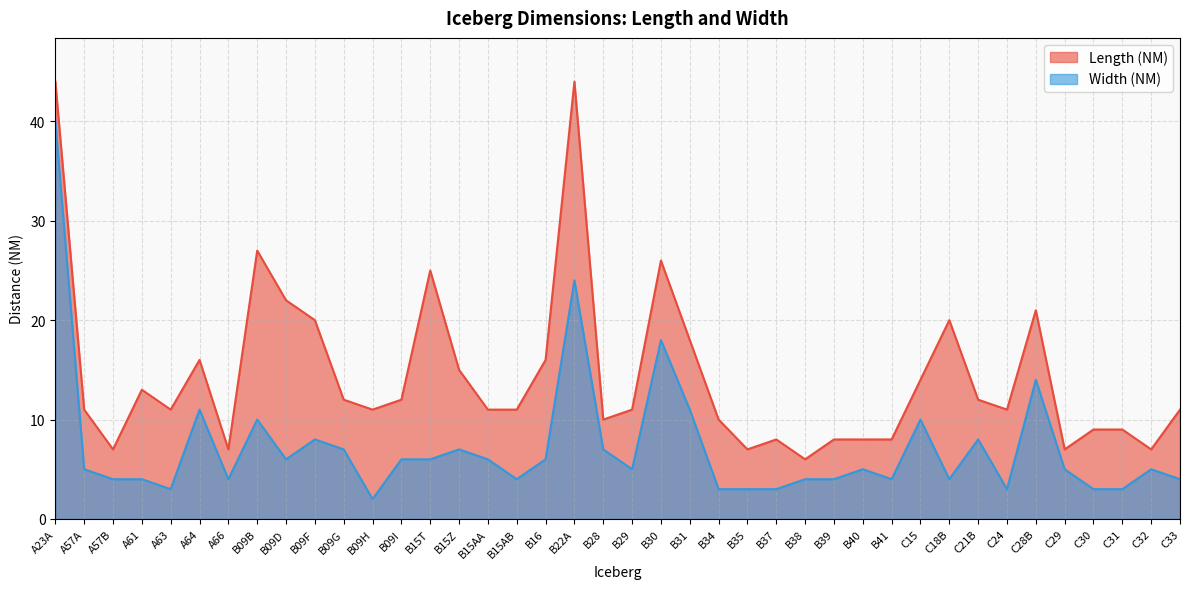

True or false: Width (NM) has more than 0 interior local peaks.

True